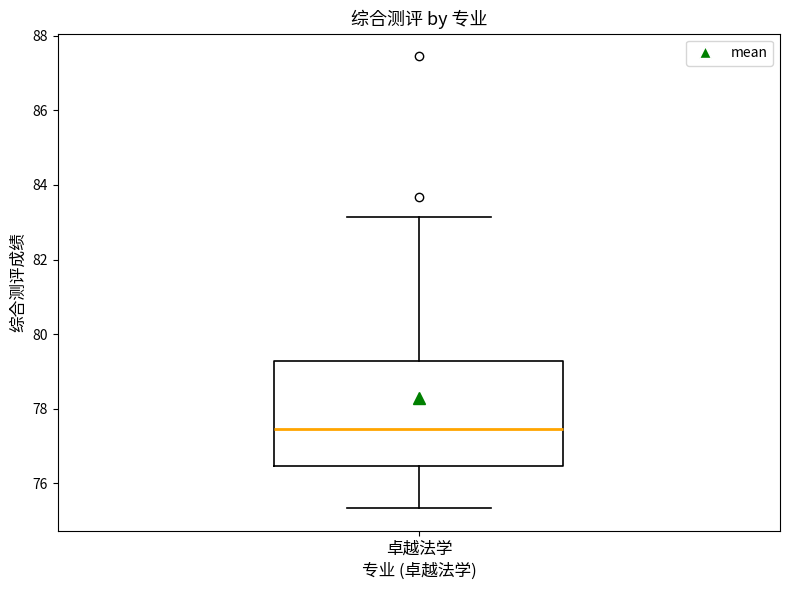

Read this box plot against the y-axis: the position of the median line, the range covered by the box, and the ends of both whiskers. The values are not printed on the chart, so give them approximately, as read against the axis.

median 77.4, box 76.4 to 79.2, whiskers 75.4 to 83.2